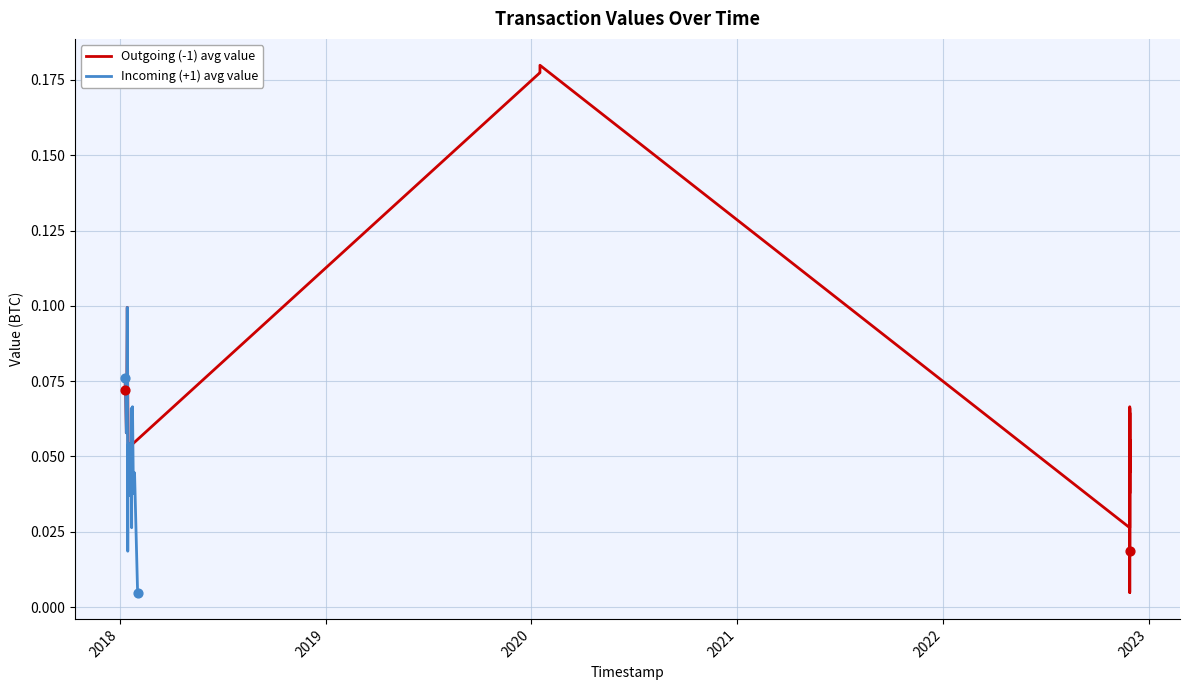

Which series has the largest total across all categories?

Outgoing (-1) avg value